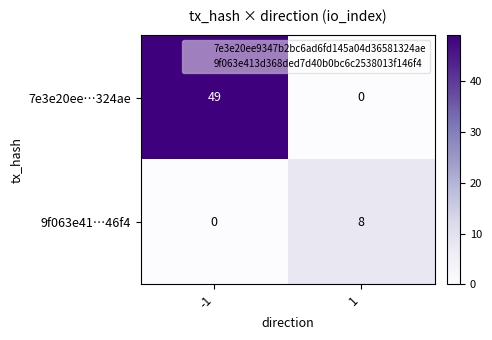

Which series has the widest spread of values?

7e3e20ee…324ae